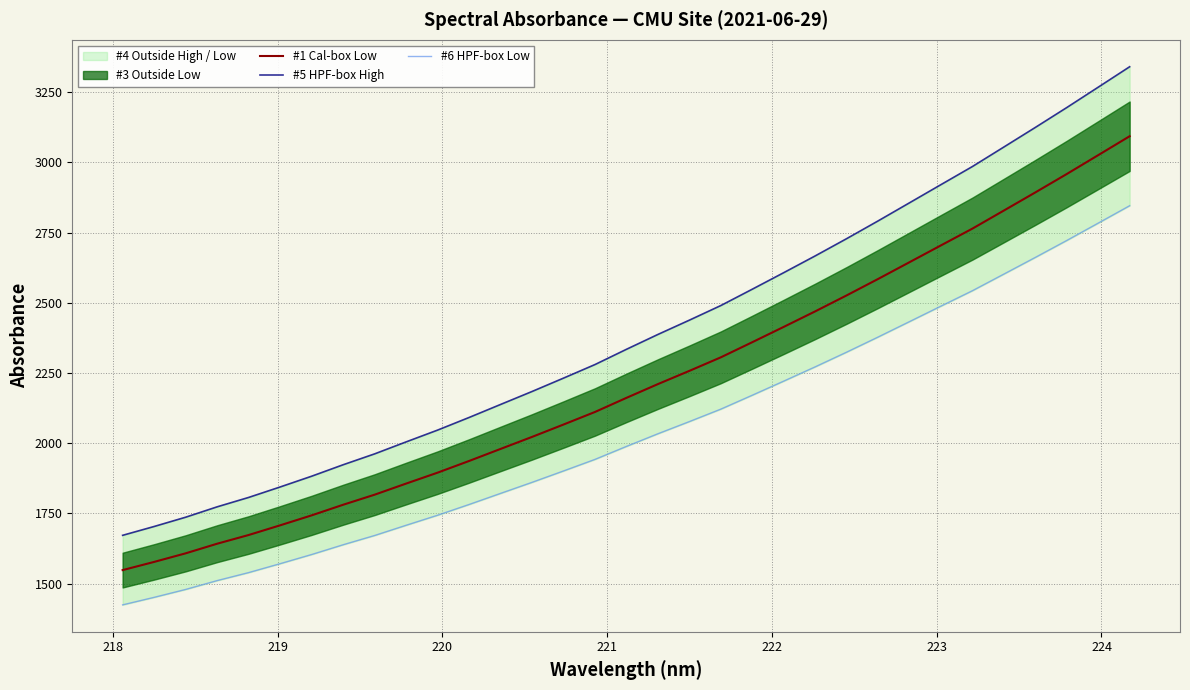

How many data points in #1 Cal-box Low are less than 2161?

16